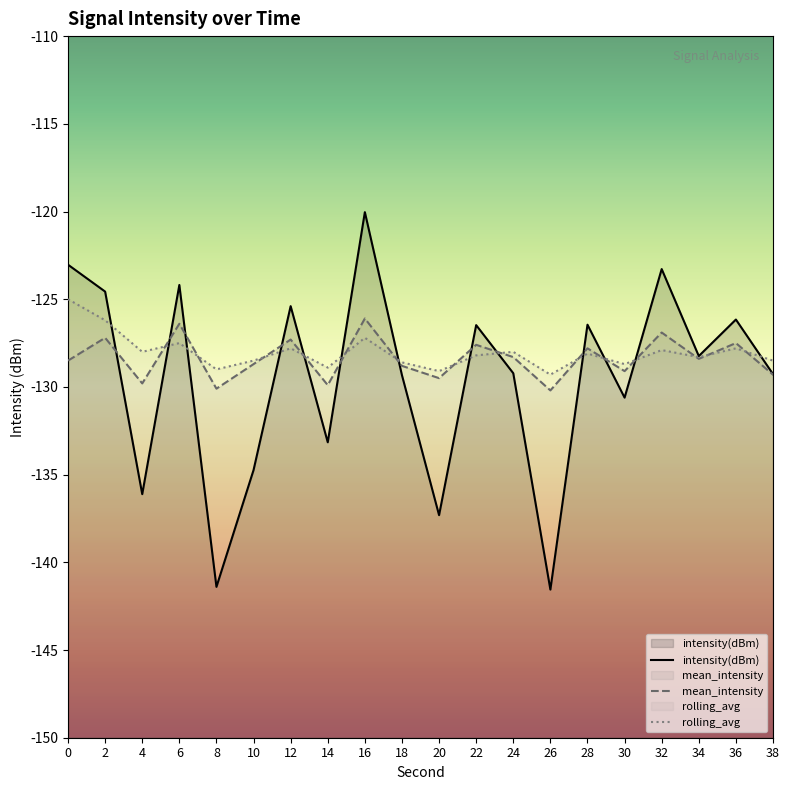

What is the sum of the intensity(dBm) values at 10 and 32?

-258.0